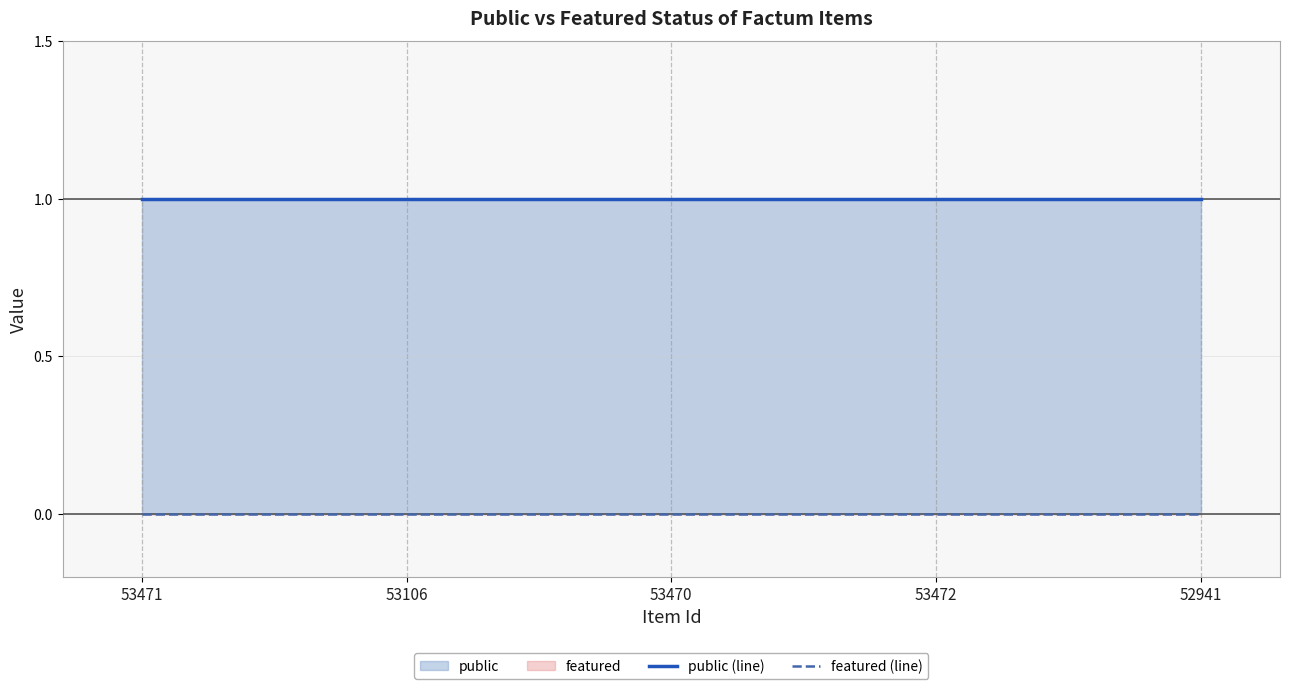

True or false: public (line) has a value of 1 at 53471.

True